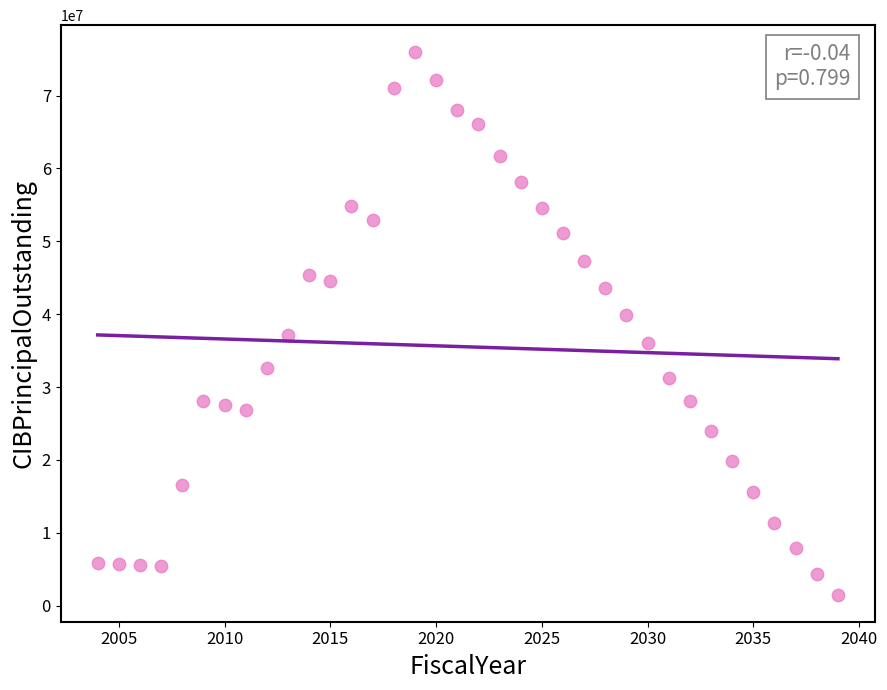

What is the range of Y values (max minus min)?

74410000